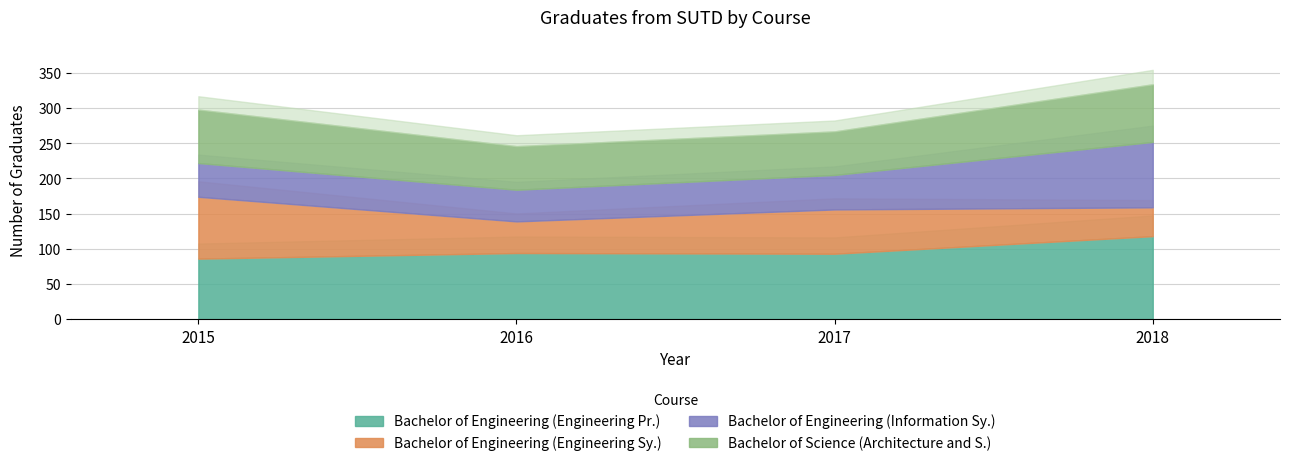

True or false: Bachelor of Engineering (Engineering Pr.) has a value of 32 at 2016.

False